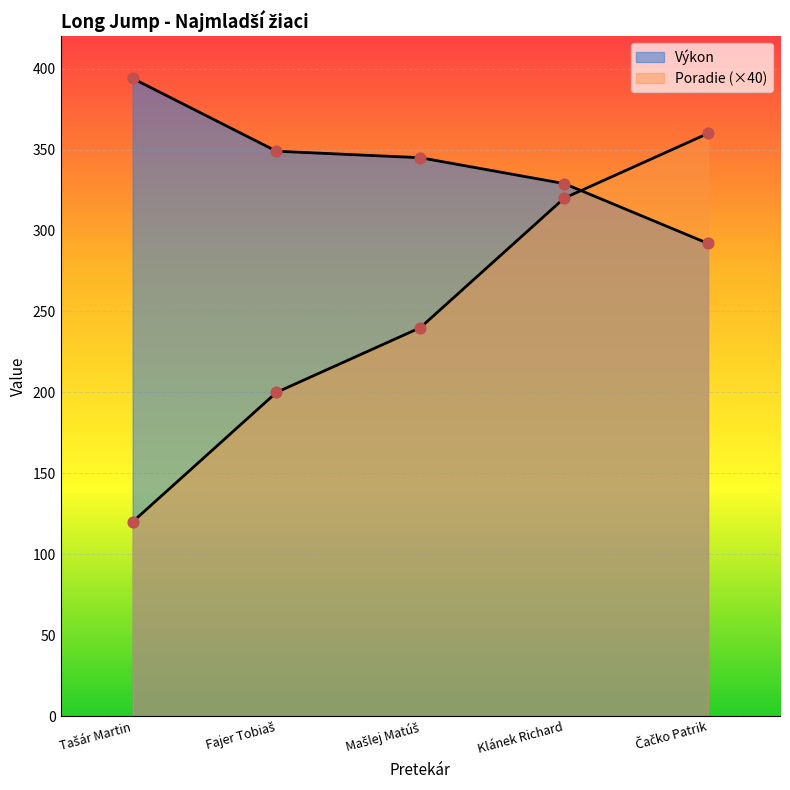

What are all the series names shown in the legend?

Poradie, Výkon